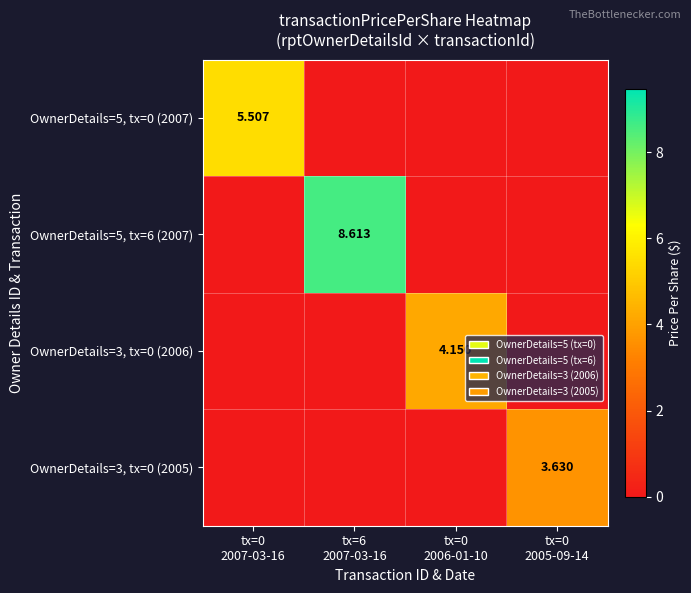

What is the spread (max minus min) of values at tx=0
2006-01-10?

4.2